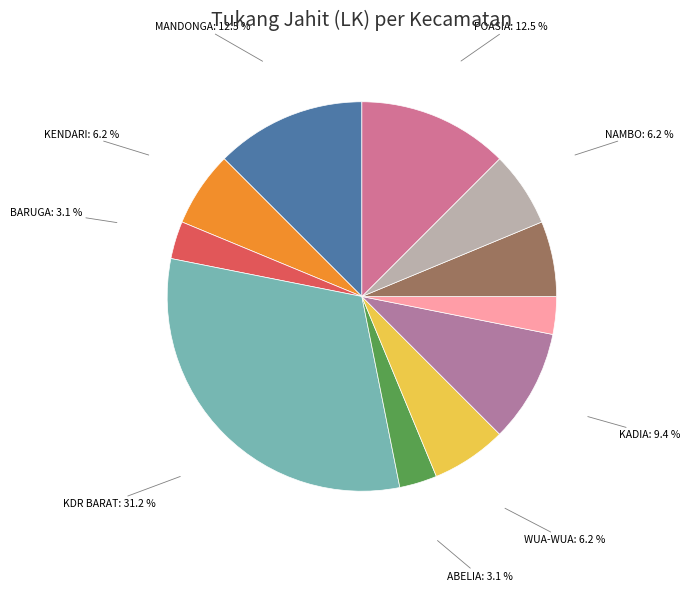

Combined, do KDR BARAT: 31.2 % and KAMBU: 6.2 % account for over 50%?

No